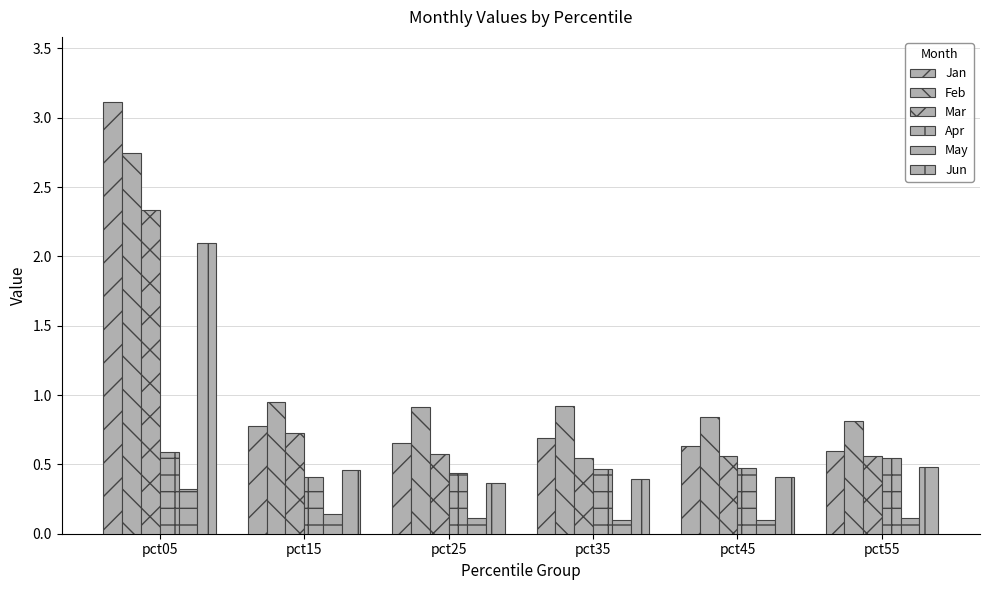

How many groups of bars are there?

6